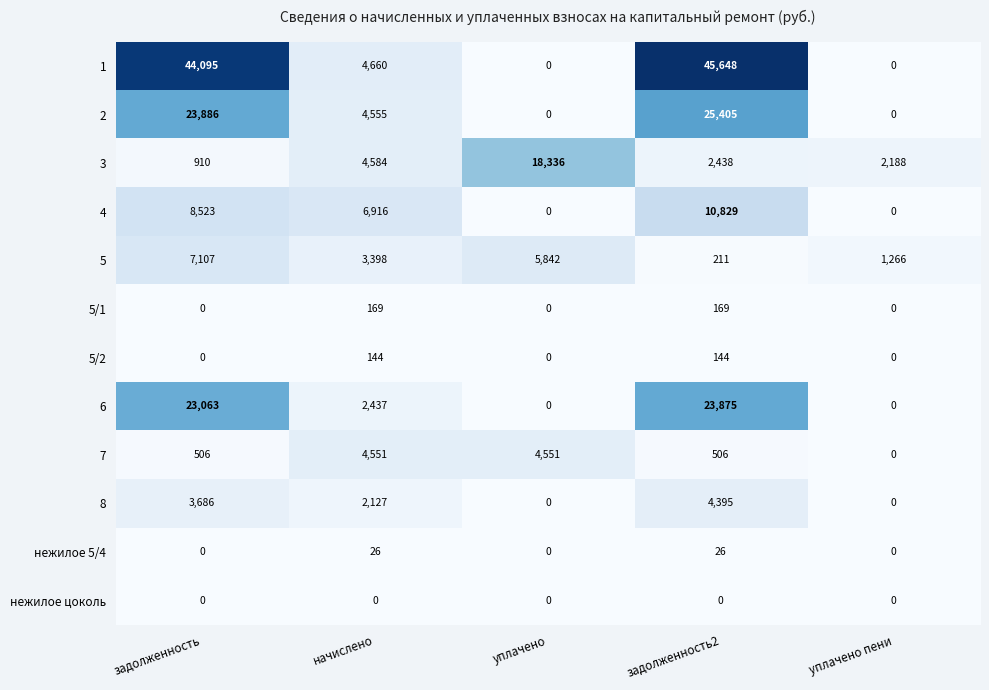

What is the spread (max minus min) of values at начислено?

6916